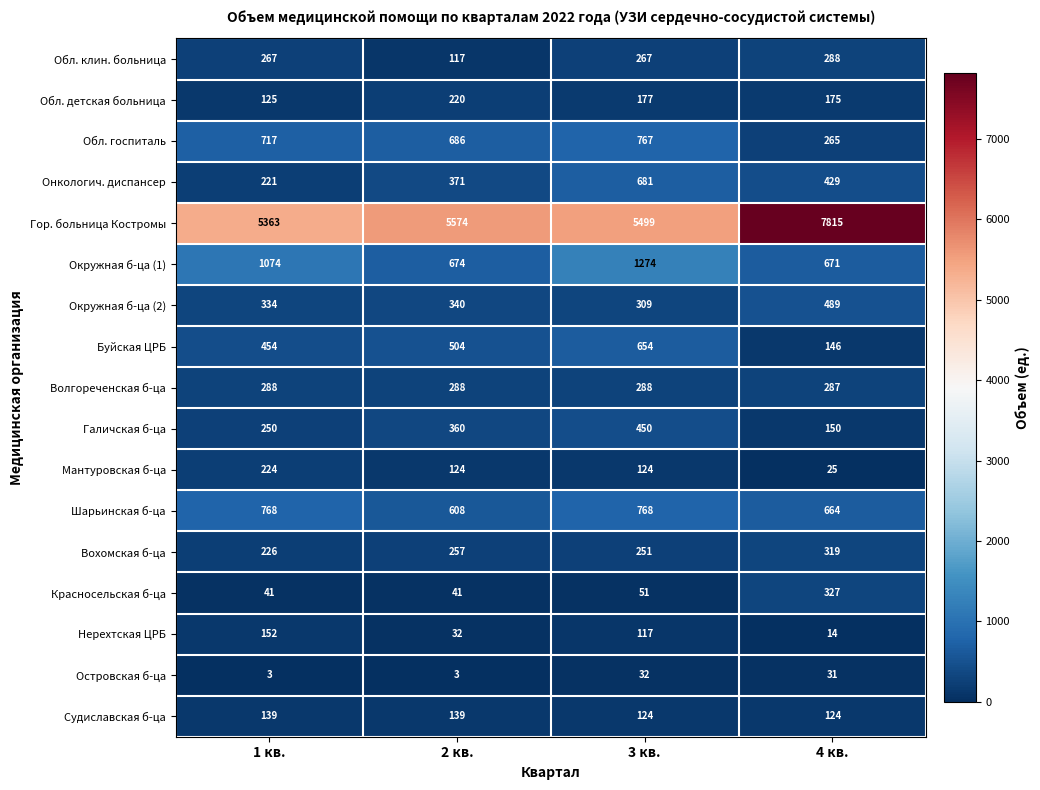

True or false: Нерехтская ЦРБ has a value of 197 at 3 кв..

False